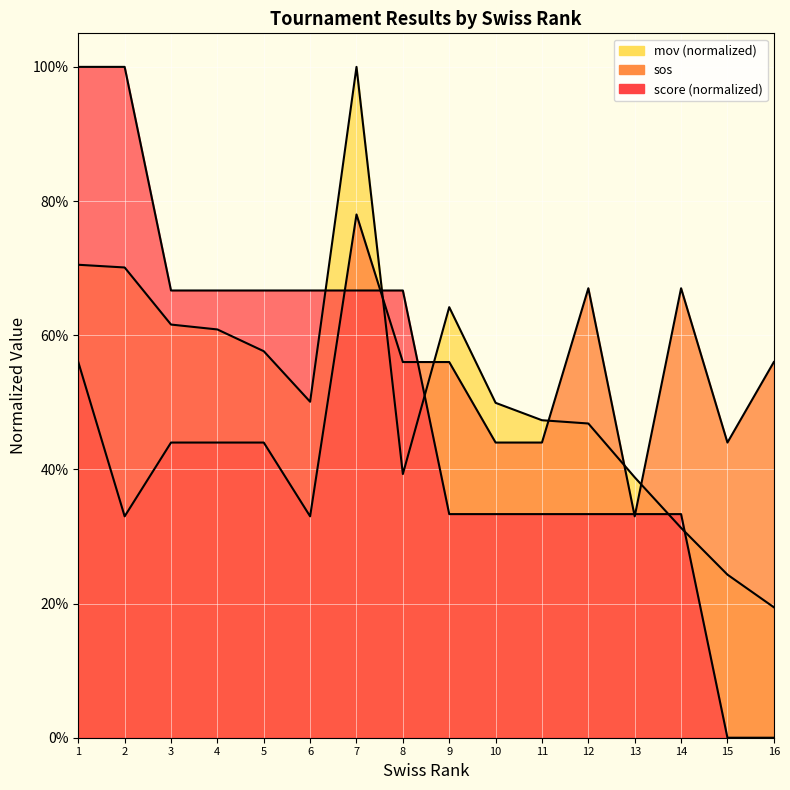

What is the difference between the mov values at 2 and 16?

0.5